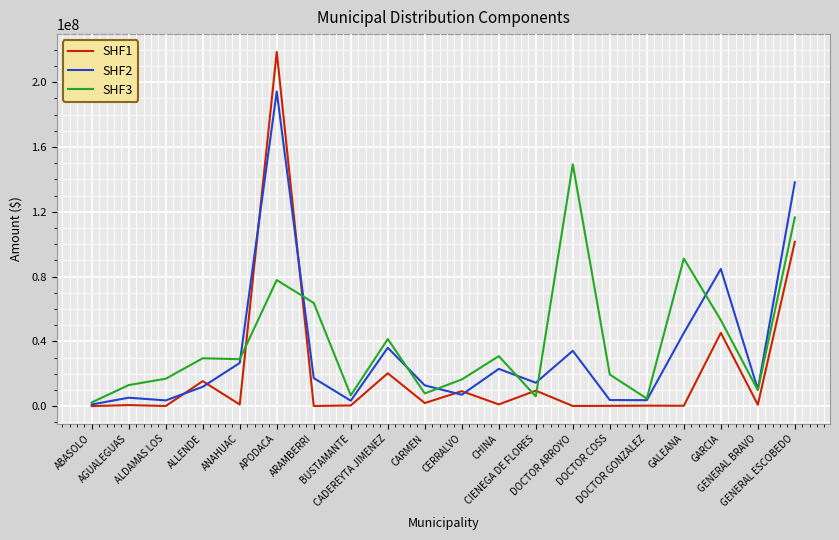

Is it true that SHF2 equals 47972558.0 at GARCIA?

False